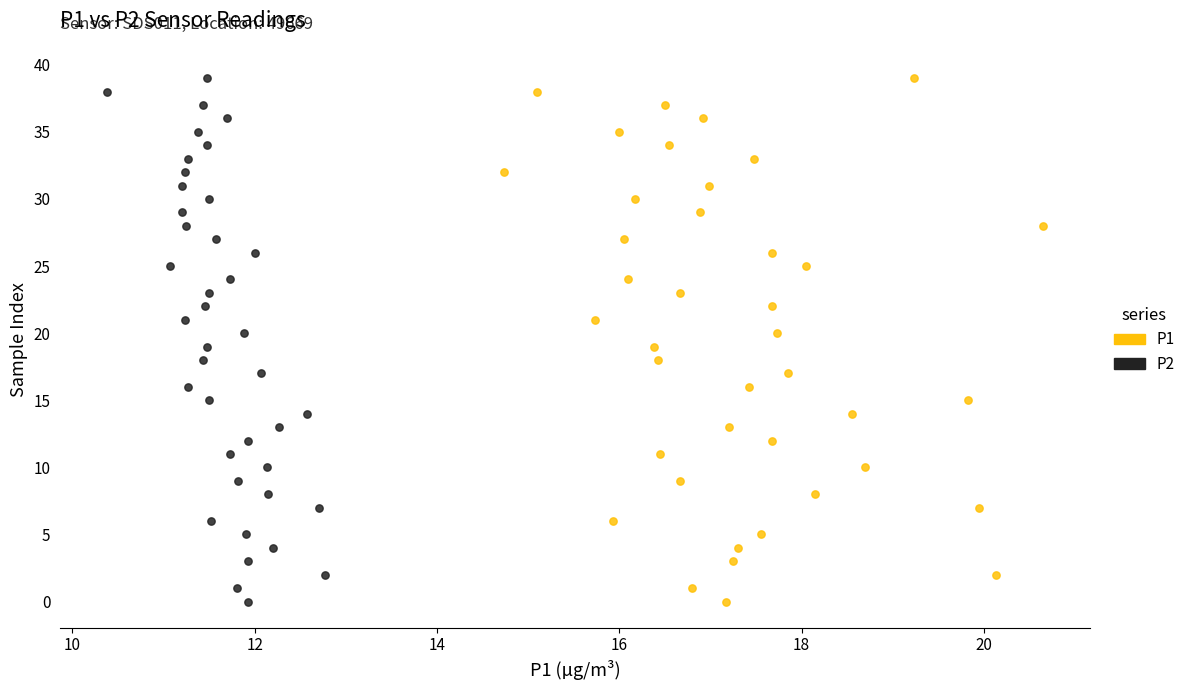

What are all the series names shown in the legend?

P1, P2